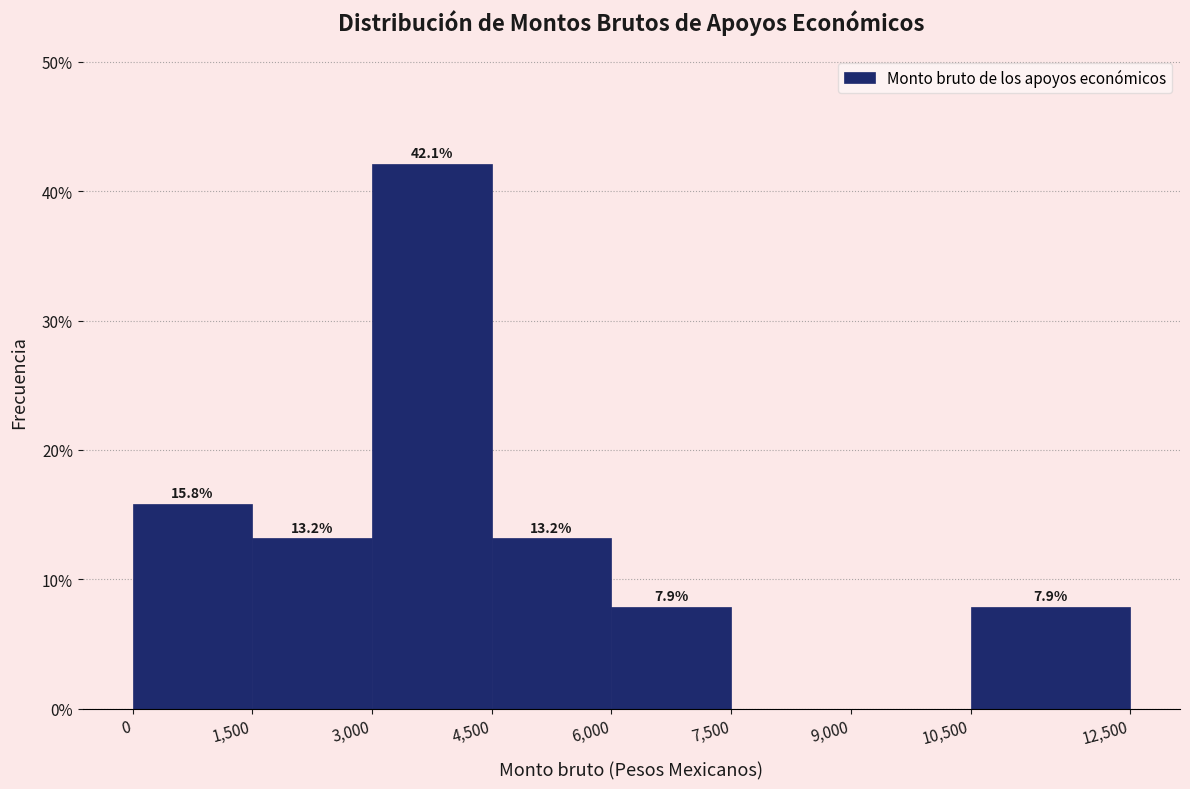

Which range on the x-axis has the tallest bar?

3,000 to 4,500